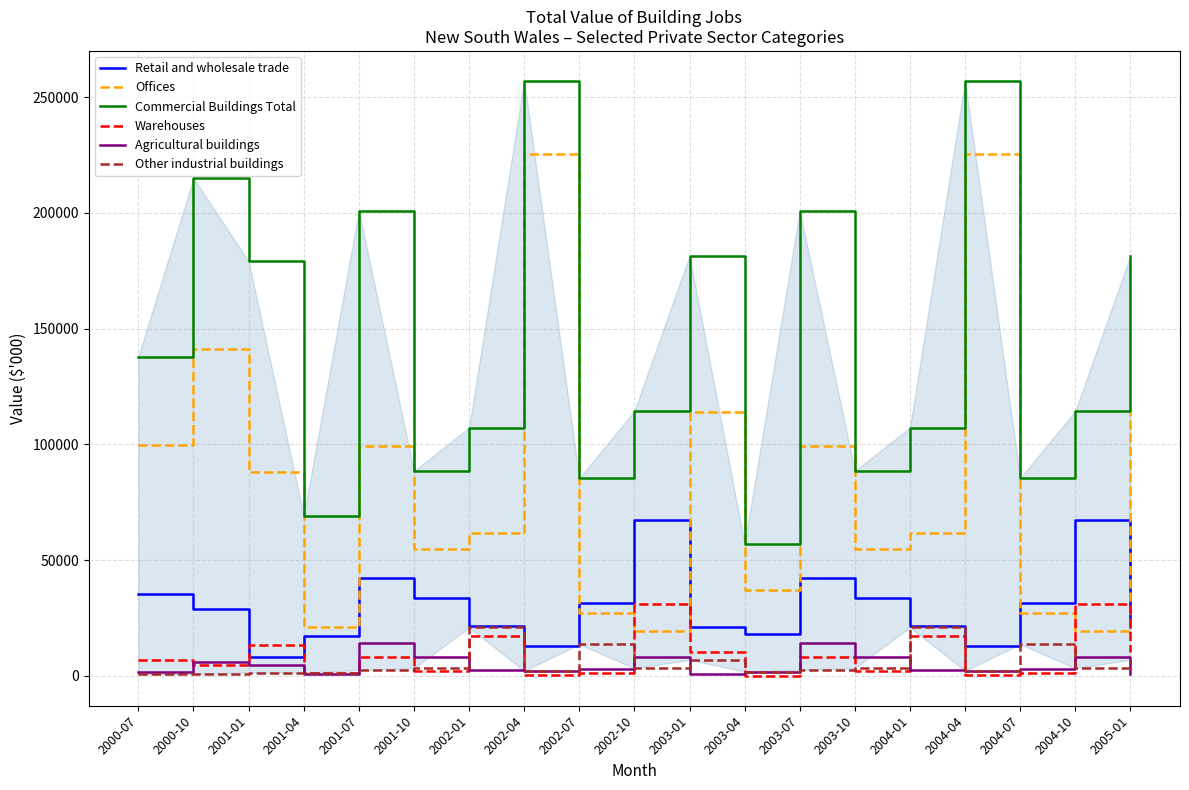

In Retail and wholesale trade, how many points are higher than both neighbors (excluding endpoints)?

4